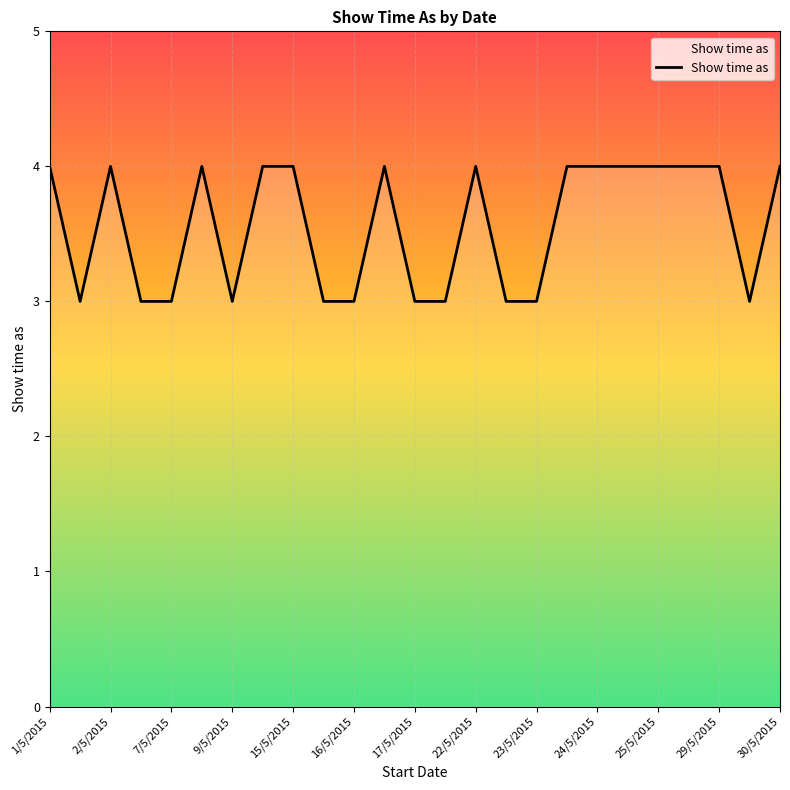

What is the smallest value displayed?

3